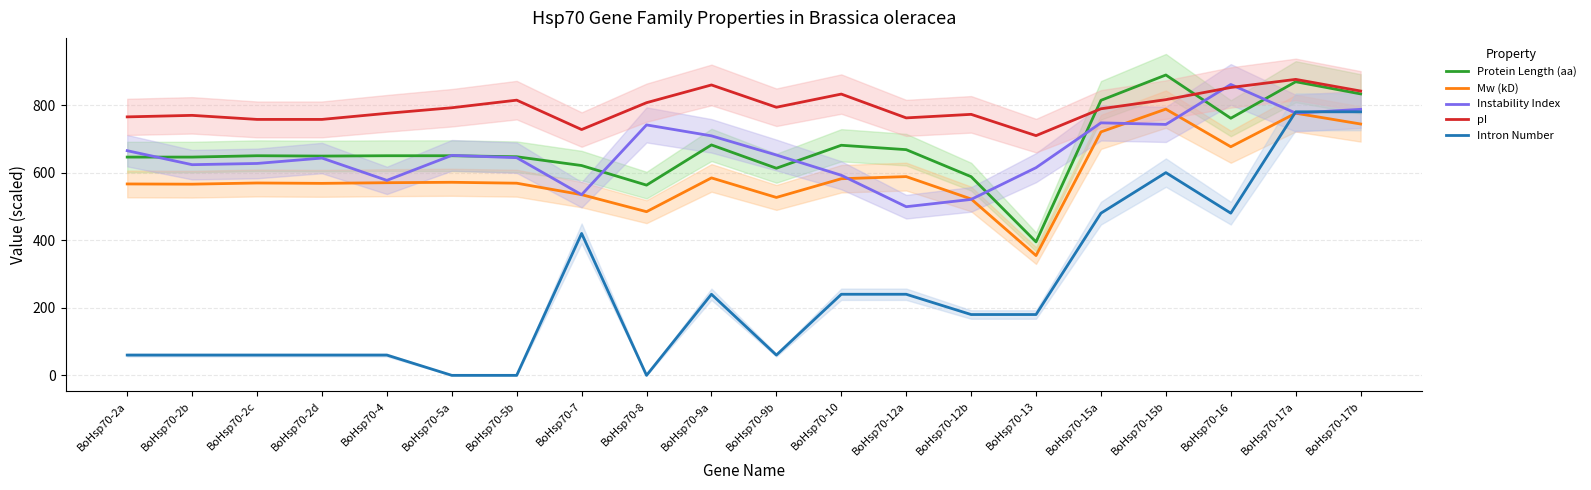

What is the sum of the Intron Number values at BoHsp70-17b and BoHsp70-9a?

1020.0